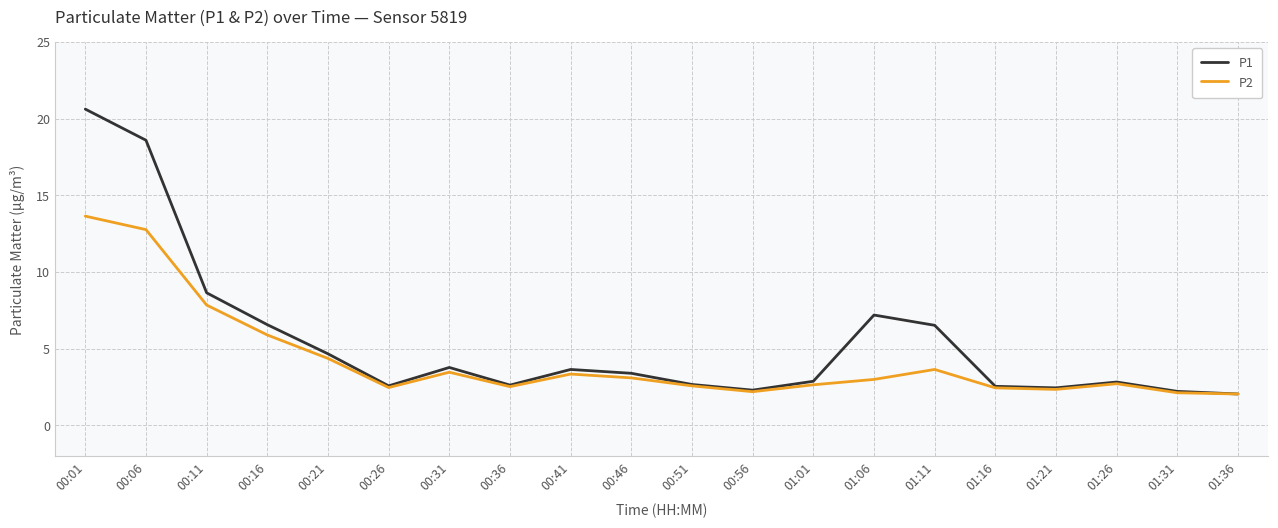

Which series changed the most between 00:11 and 00:41?

P1